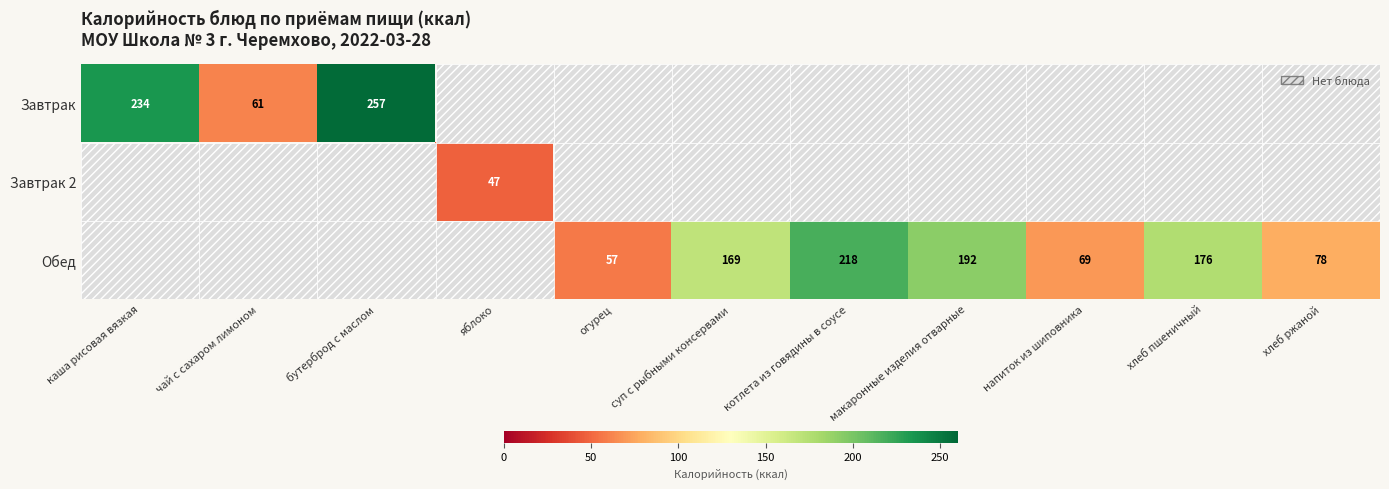

The value of Обед at хлеб ржаной is 78.3. True or false?

True